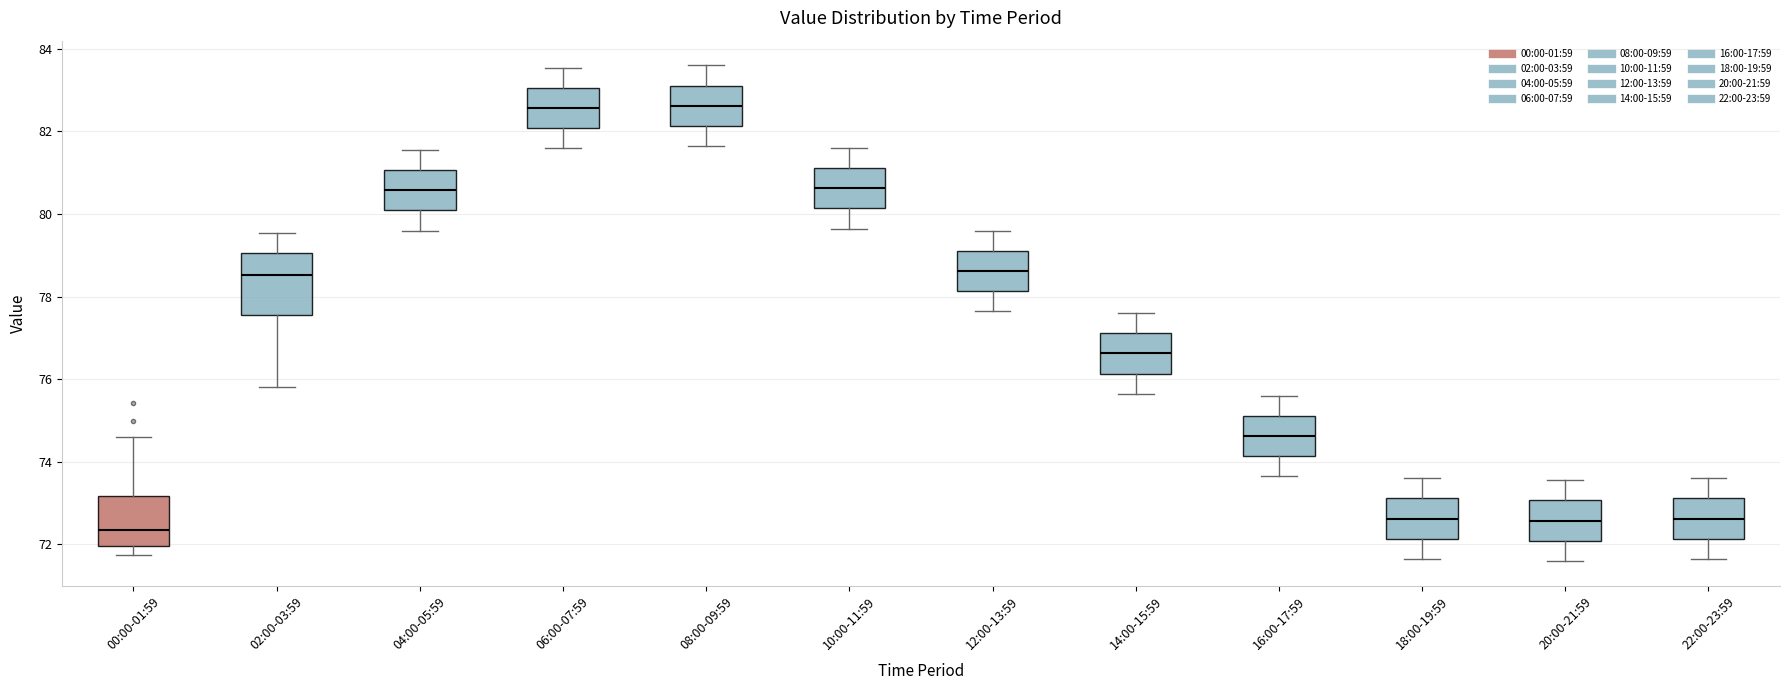

Comparing the boxes themselves (not the whiskers), which one is the tallest?

02:00-03:59